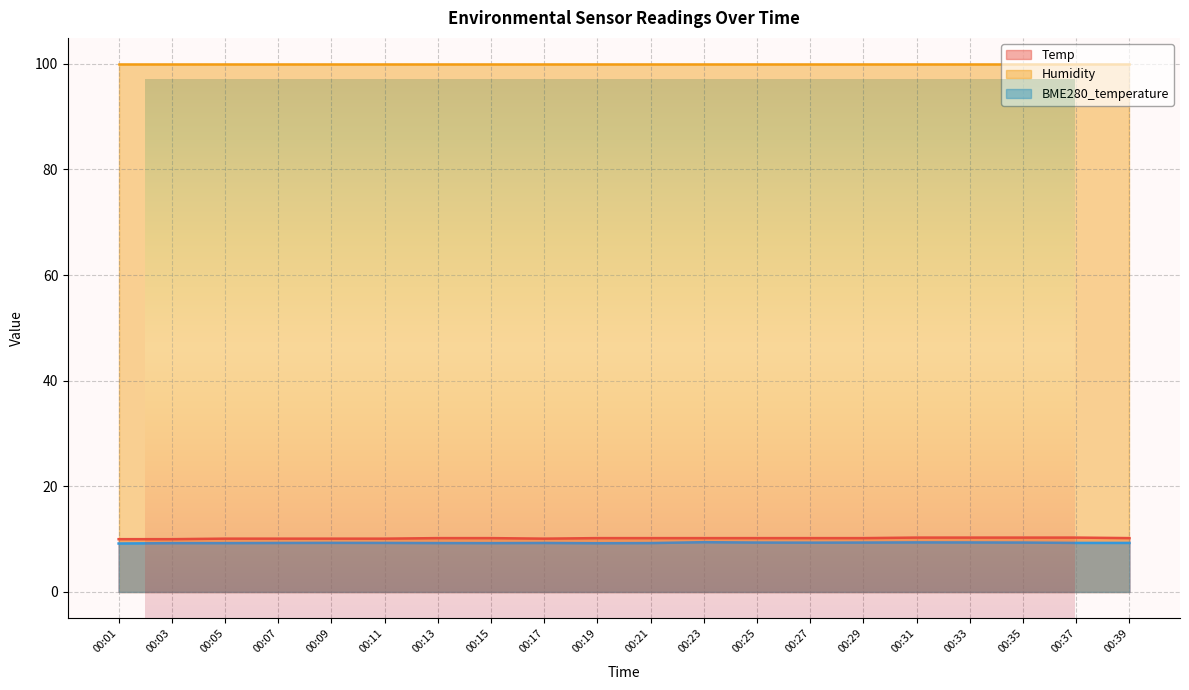

What is the highest value of the BME280_temperature series?

9.4